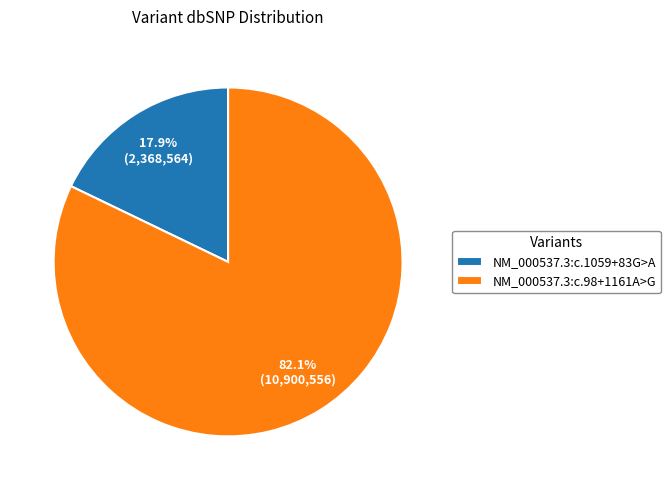

How many slices are in this pie chart?

2